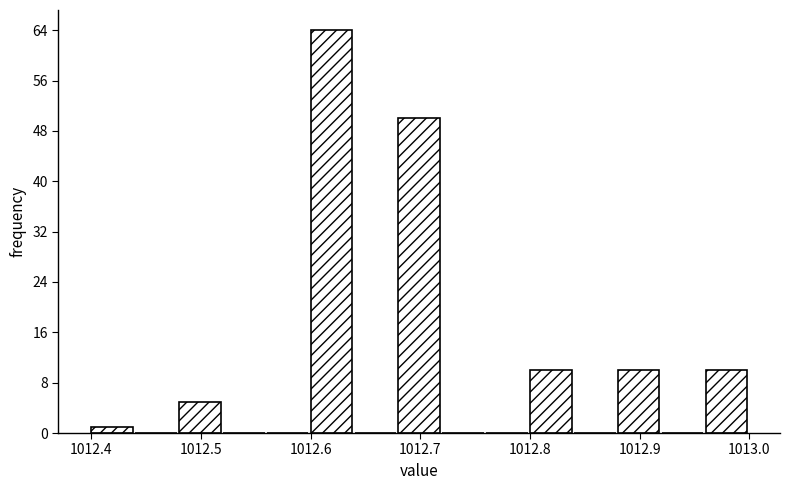

Reading left to right, list every bar in this chart as the range it spans on the x-axis followed by its height. The values are not printed on the chart, so give them approximately, as read against the axis.

1012.40 to 1012.44: 1
1012.44 to 1012.48: 0
1012.48 to 1012.52: 5
1012.52 to 1012.56: 0
1012.56 to 1012.60: 0
1012.60 to 1012.64: 64
1012.64 to 1012.68: 0
1012.68 to 1012.72: 50
1012.72 to 1012.76: 0
1012.76 to 1012.80: 0
1012.80 to 1012.84: 10
1012.84 to 1012.88: 0
1012.88 to 1012.92: 10
1012.92 to 1012.96: 0
1012.96 to 1013.00: 10